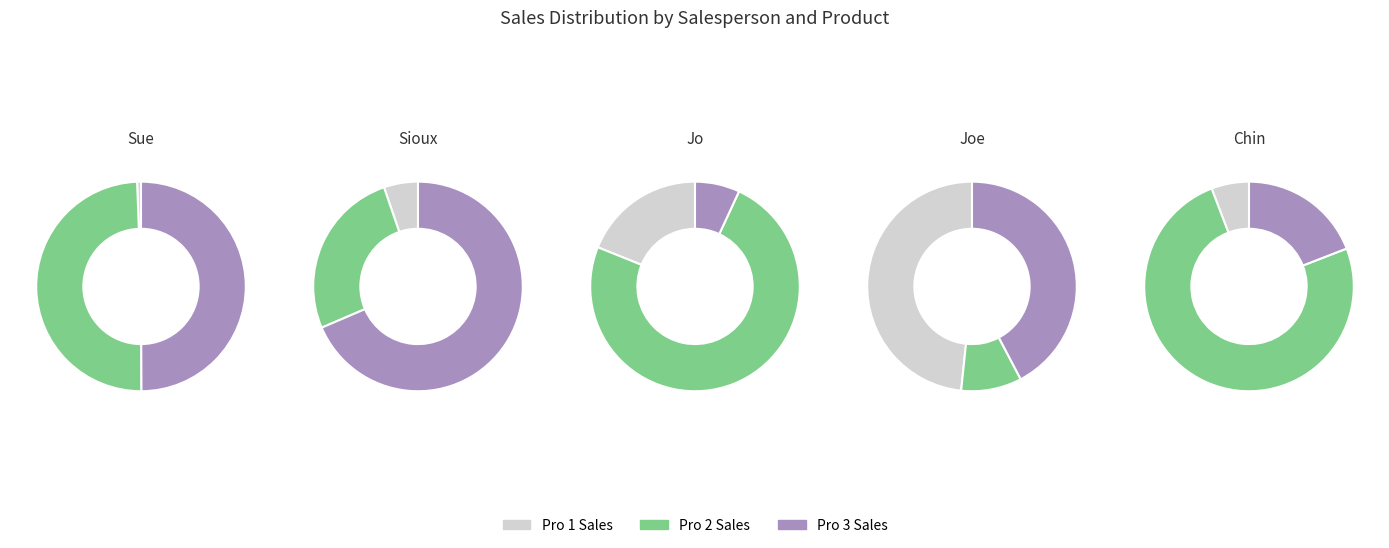

Is there any slice that represents more than half of the pie?

Yes